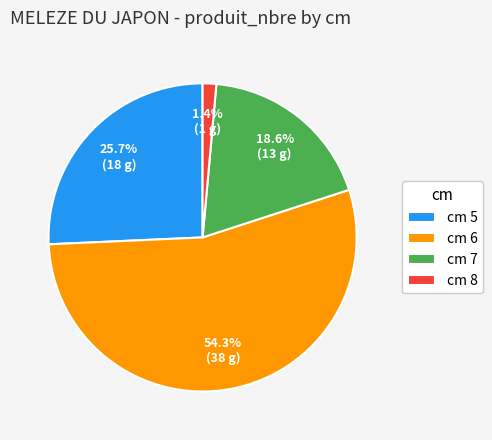

Between cm 8 and cm 5, which is larger?

cm 5